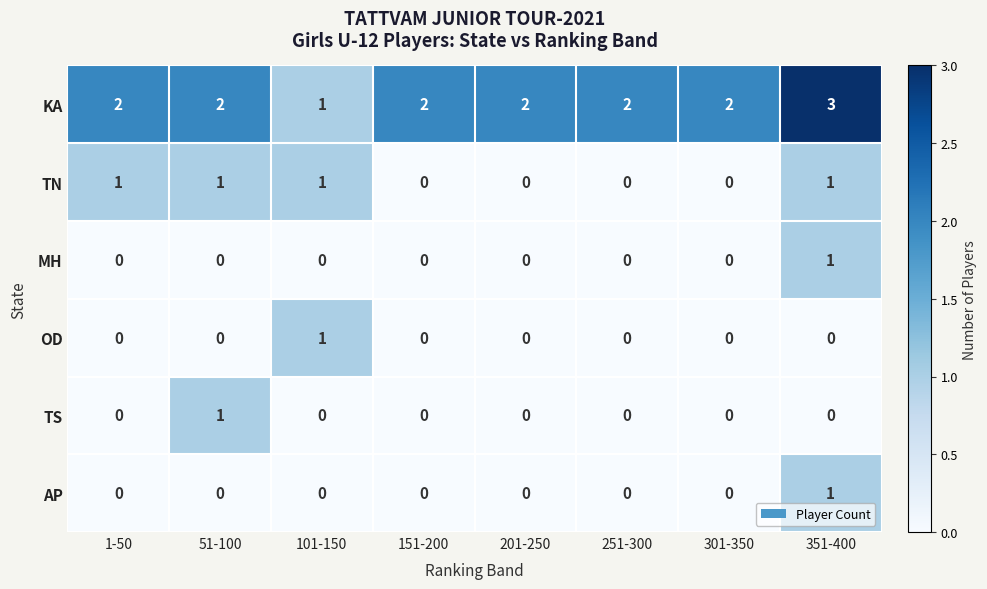

How many AP values are between 0 and 1?

8